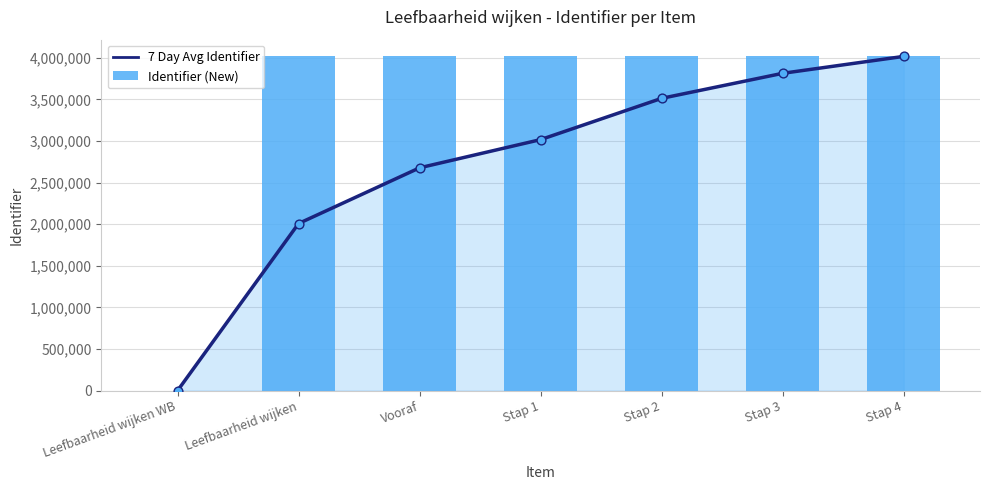

What are all the series names shown in the legend?

7 Day Avg Identifier, Identifier (New)